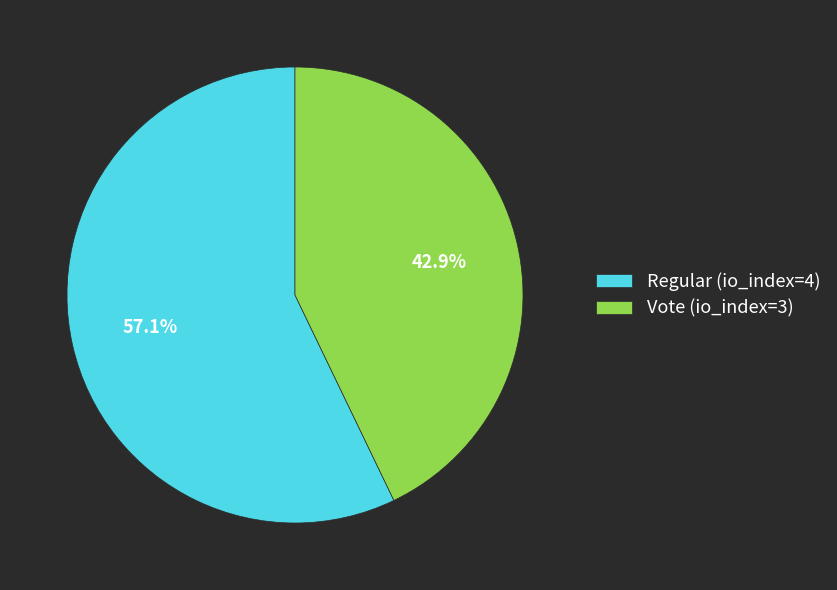

To the nearest percent, what is the average slice percentage?

50%